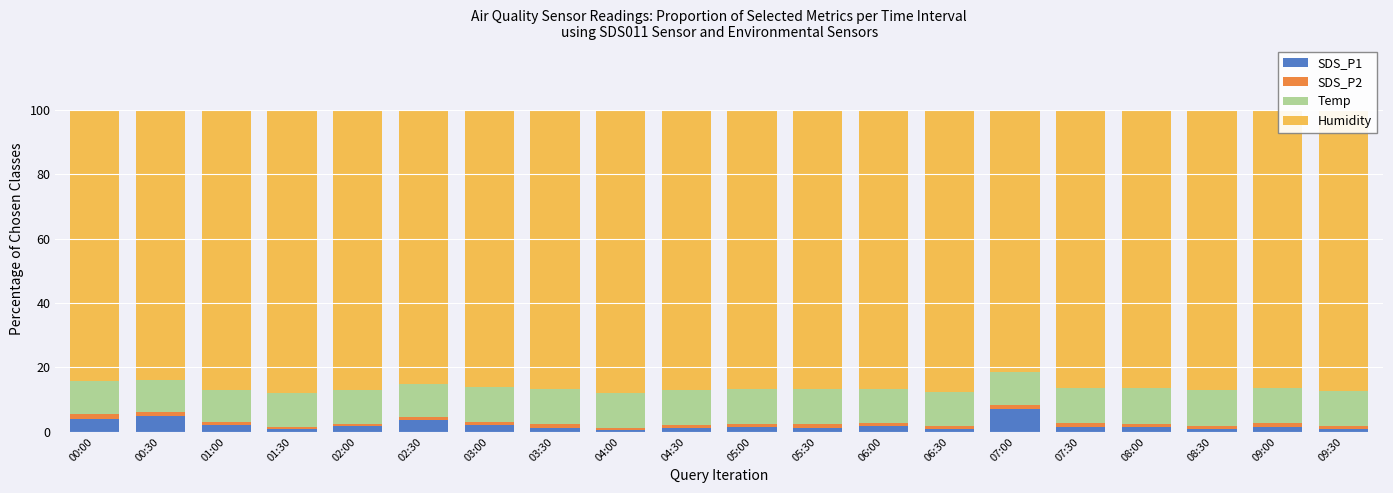

What is the difference between the maximum and minimum values in the SDS_P1 series?

6.5